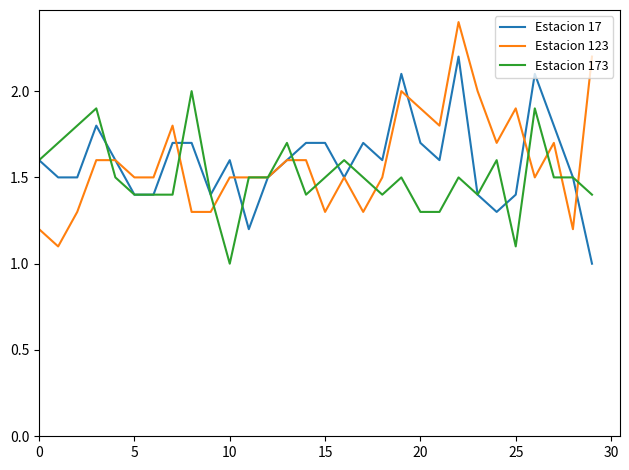

List the series in order of their peak value, lowest first.

Estacion 173, Estacion 17, Estacion 123